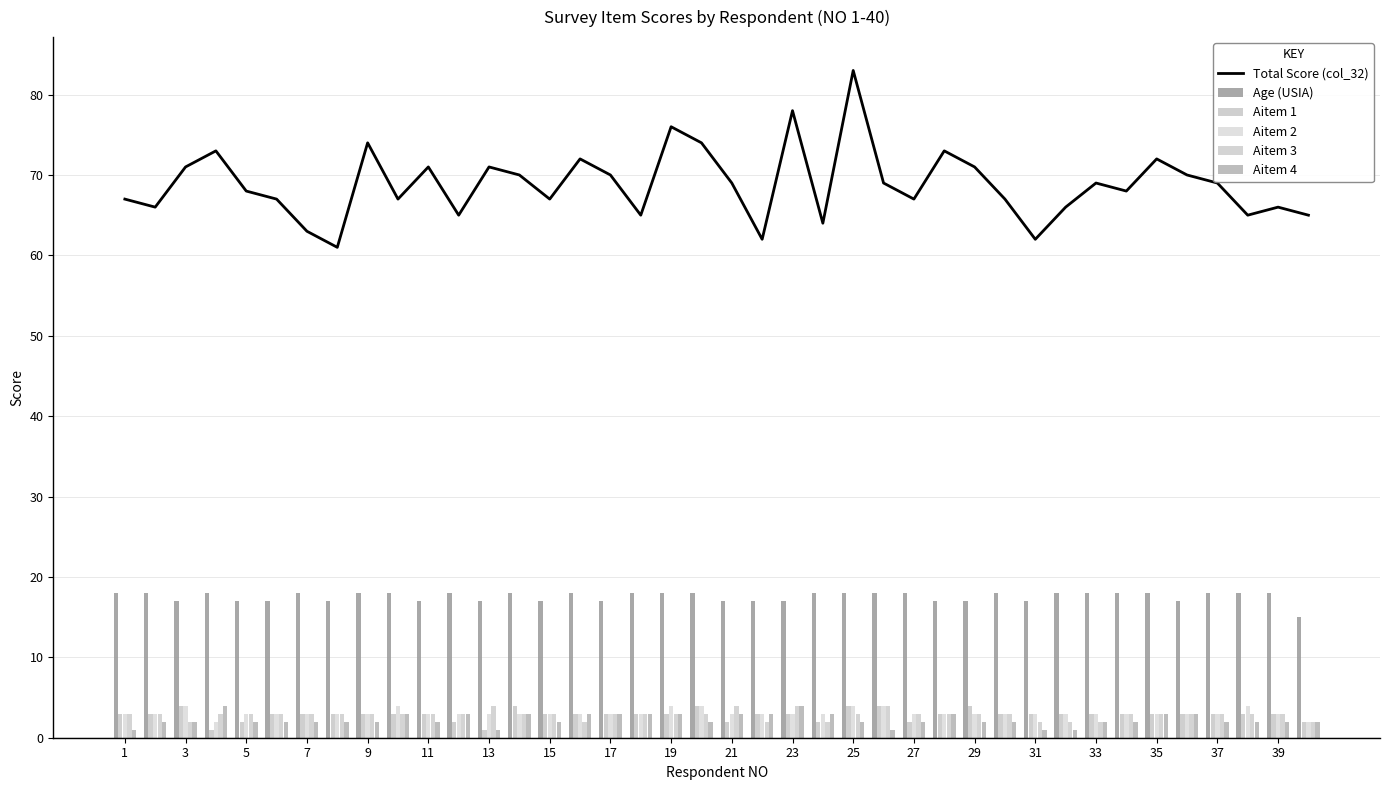

The Total Score (col_32) series shows 71 at 13. True or false?

True